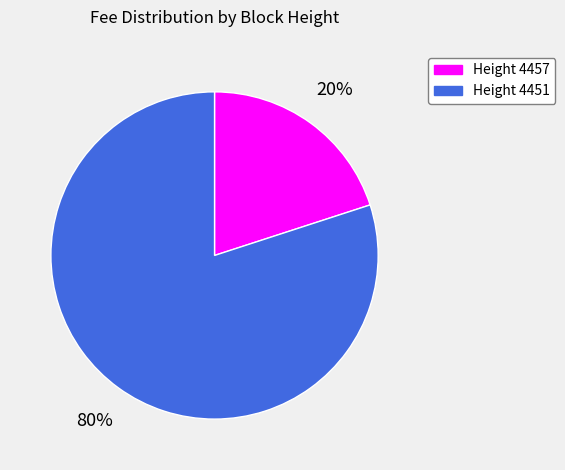

Is there a majority slice in this chart?

Yes